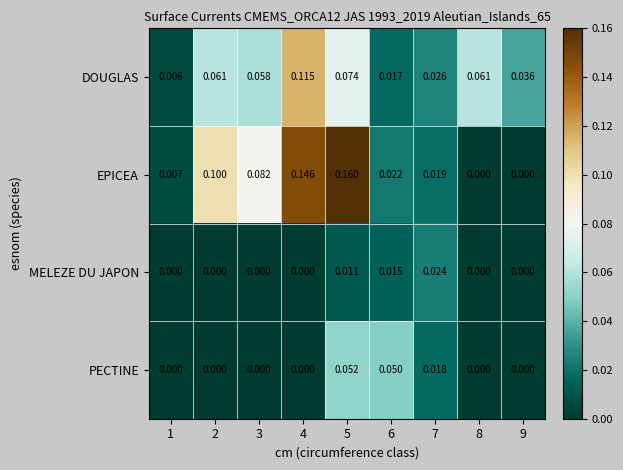

List the series in order of their peak value, highest first.

EPICEA, DOUGLAS, PECTINE, MELEZE DU JAPON